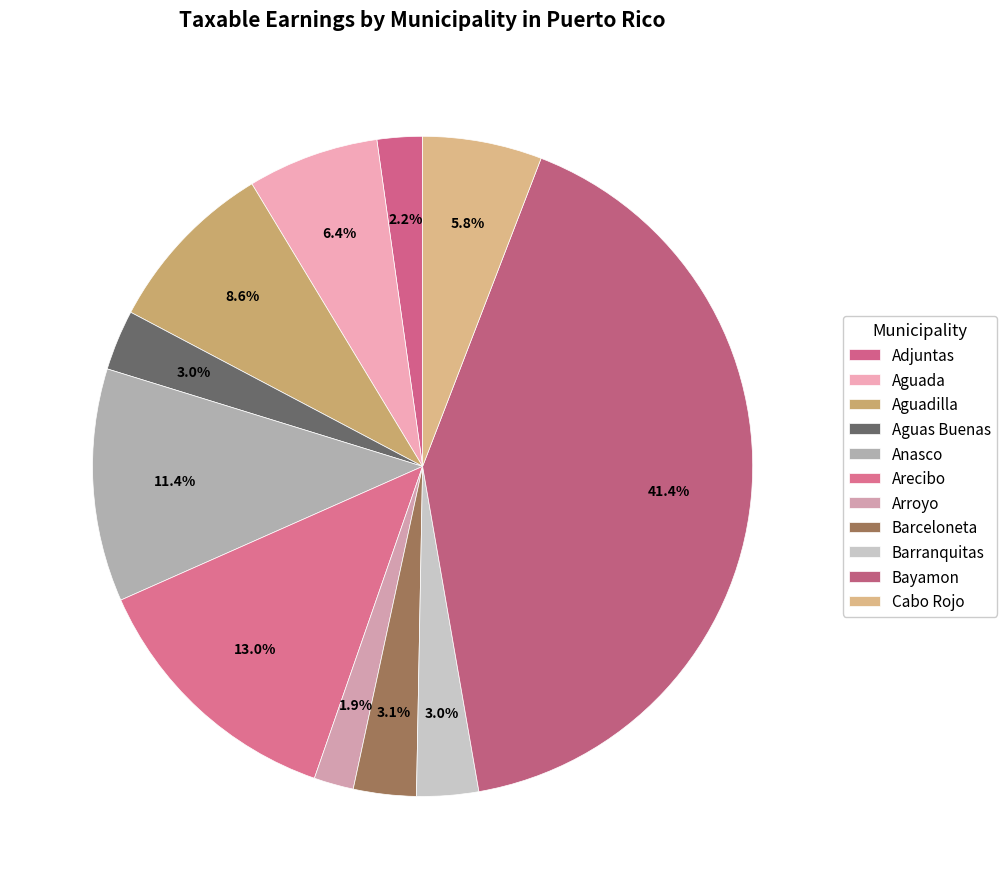

True or false: Adjuntas accounts for 2% of the total.

True